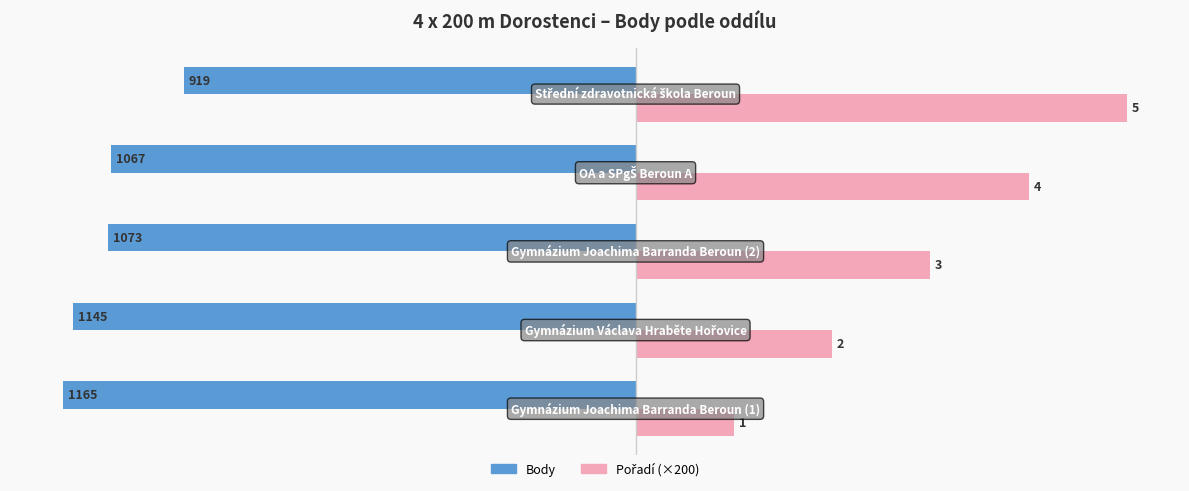

What is the sum of all Body values?

-5369